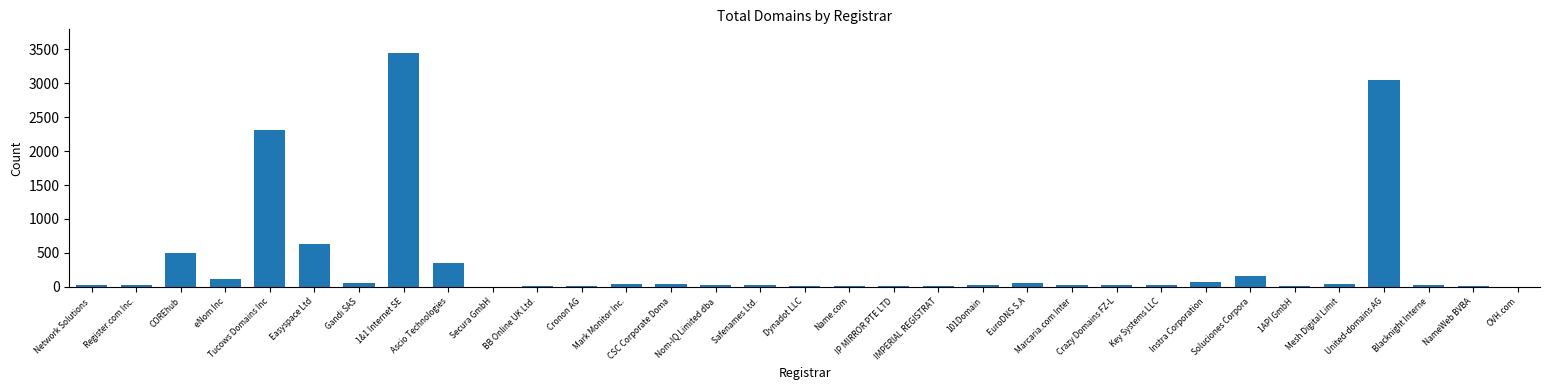

What is the maximum value shown in the chart?

3448